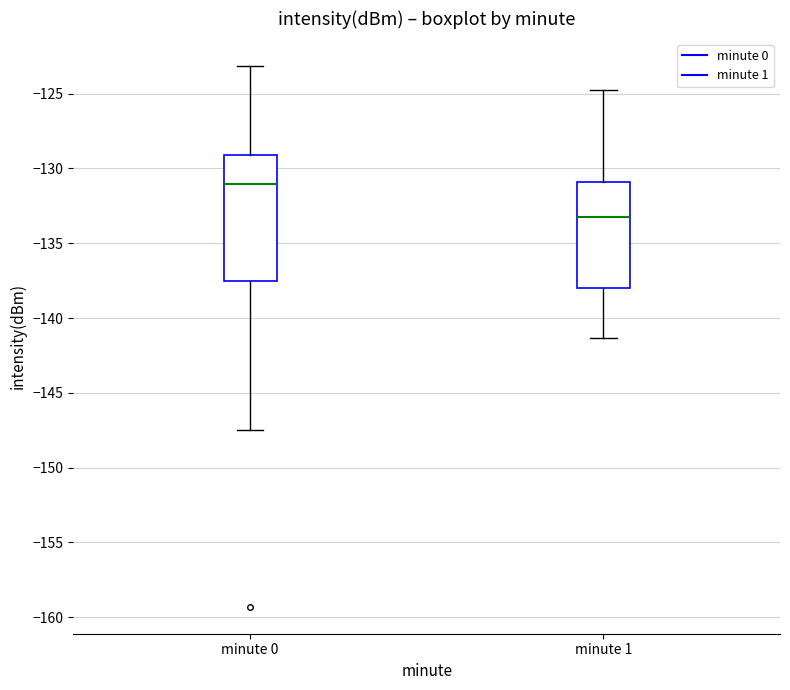

Which box's median line is the lowest?

minute 1